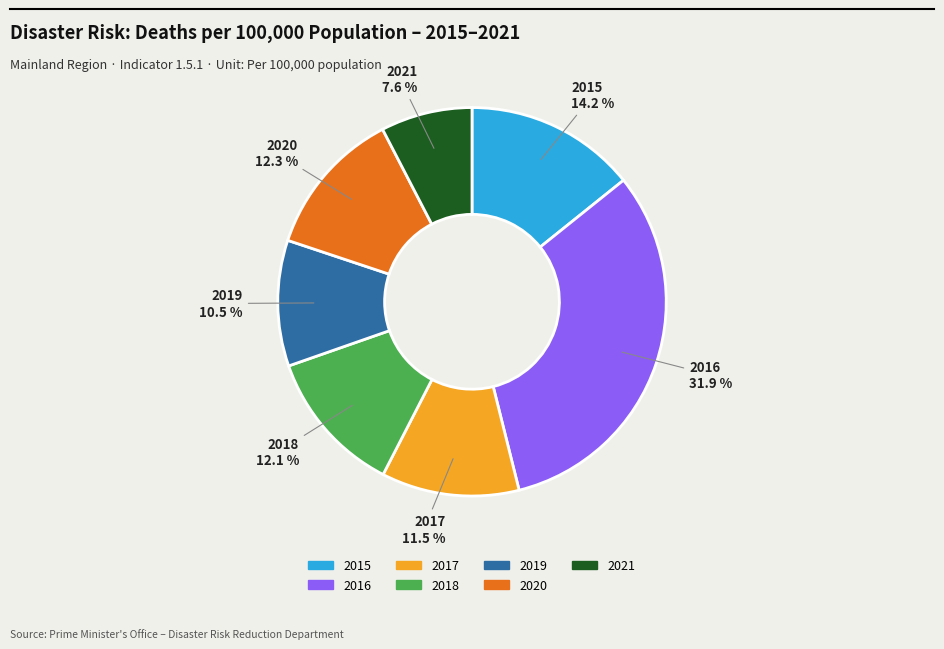

How many segments does this pie chart have?

7